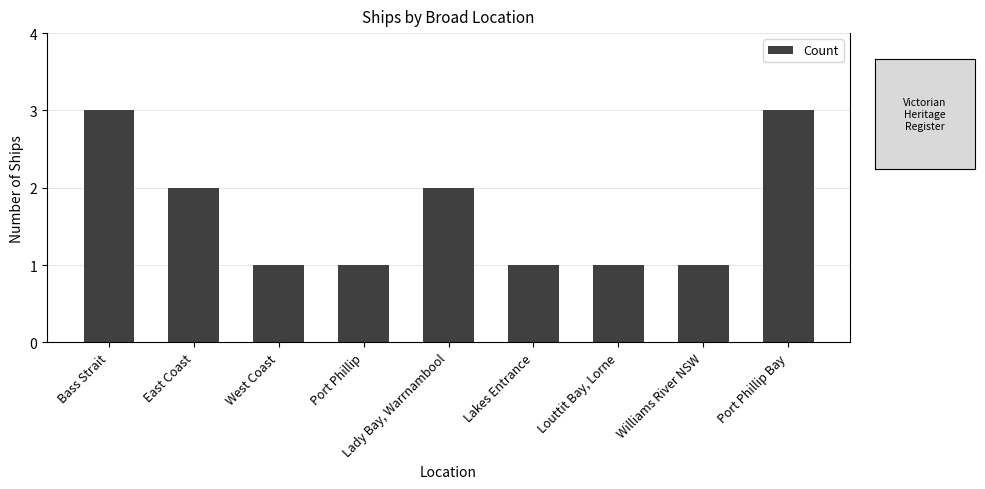

What is the label of the 4th bar from the left?

Port Phillip